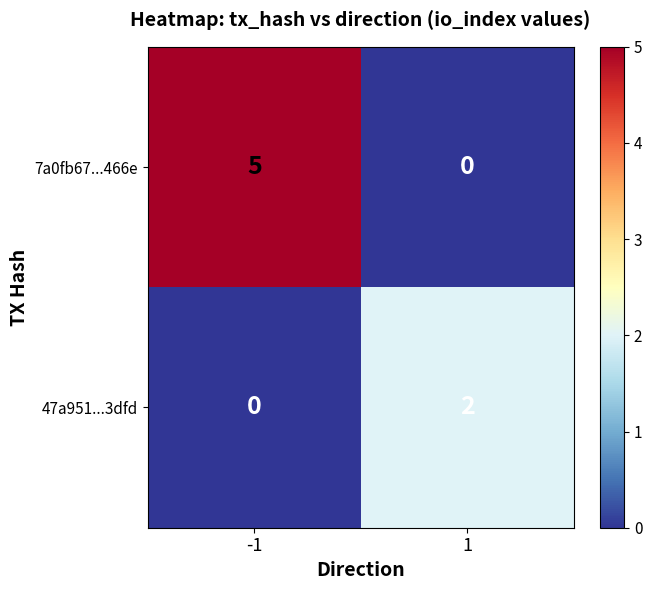

The value of 47a951...3dfd at -1 is -1. True or false?

False